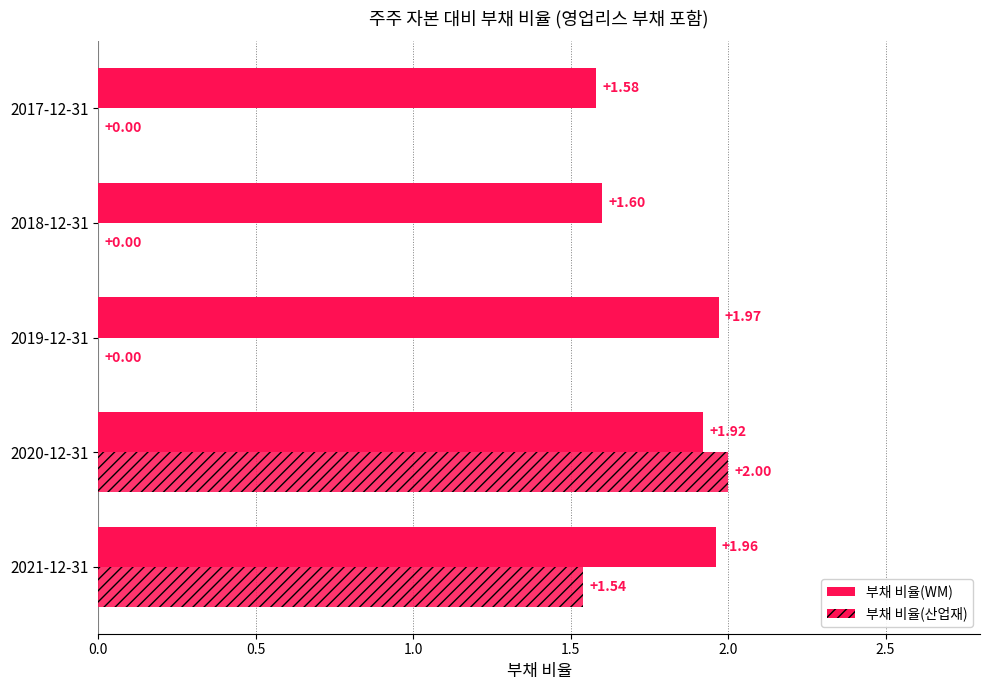

What is the difference between the second highest and second lowest values in the 부채 비율(WM) series?

0.4